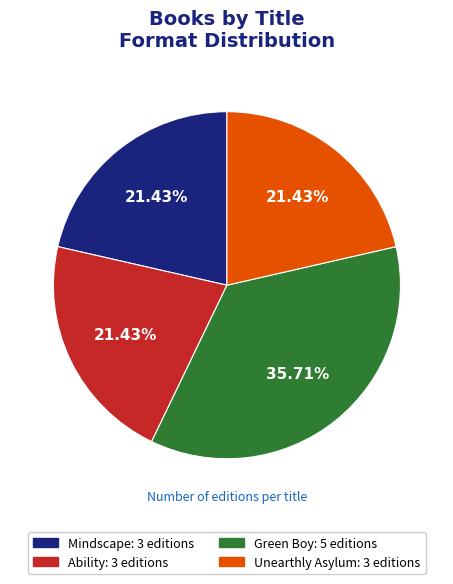

Do Mindscape and Unearthly Asylum together represent more than half of the pie?

No